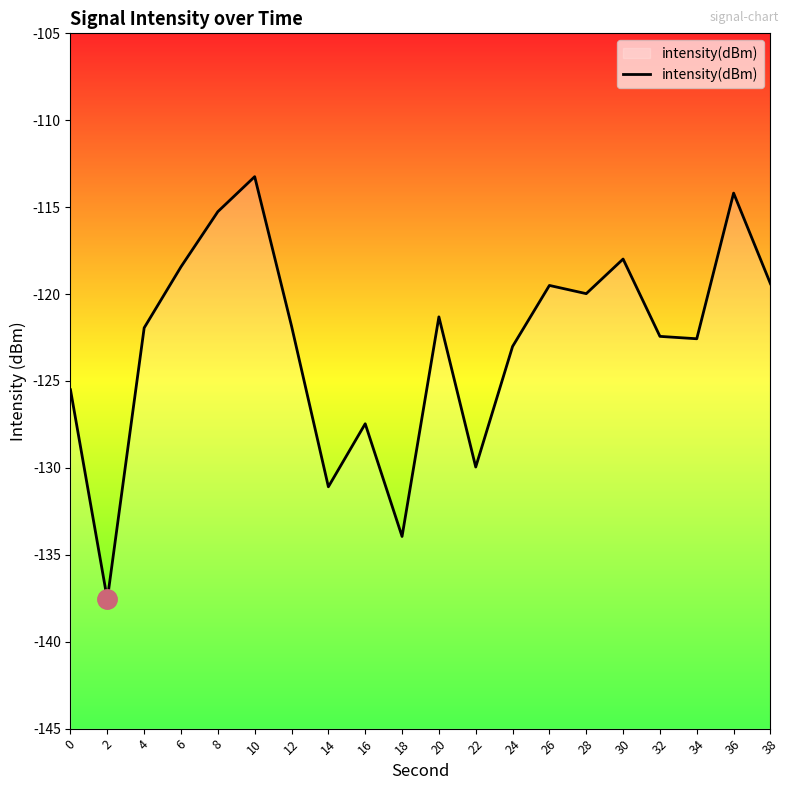

What is the approximate value at 38?

-119.4